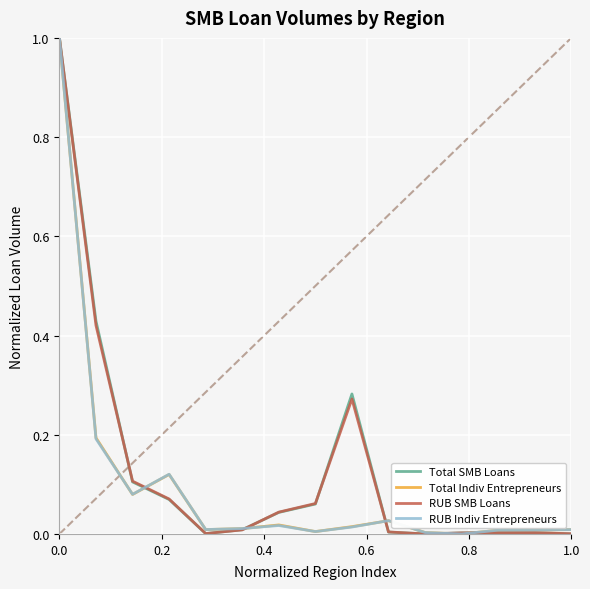

What are all the series names shown in the legend?

Total SMB Loans, Total Indiv Entrepreneurs, RUB SMB Loans, RUB Indiv Entrepreneurs